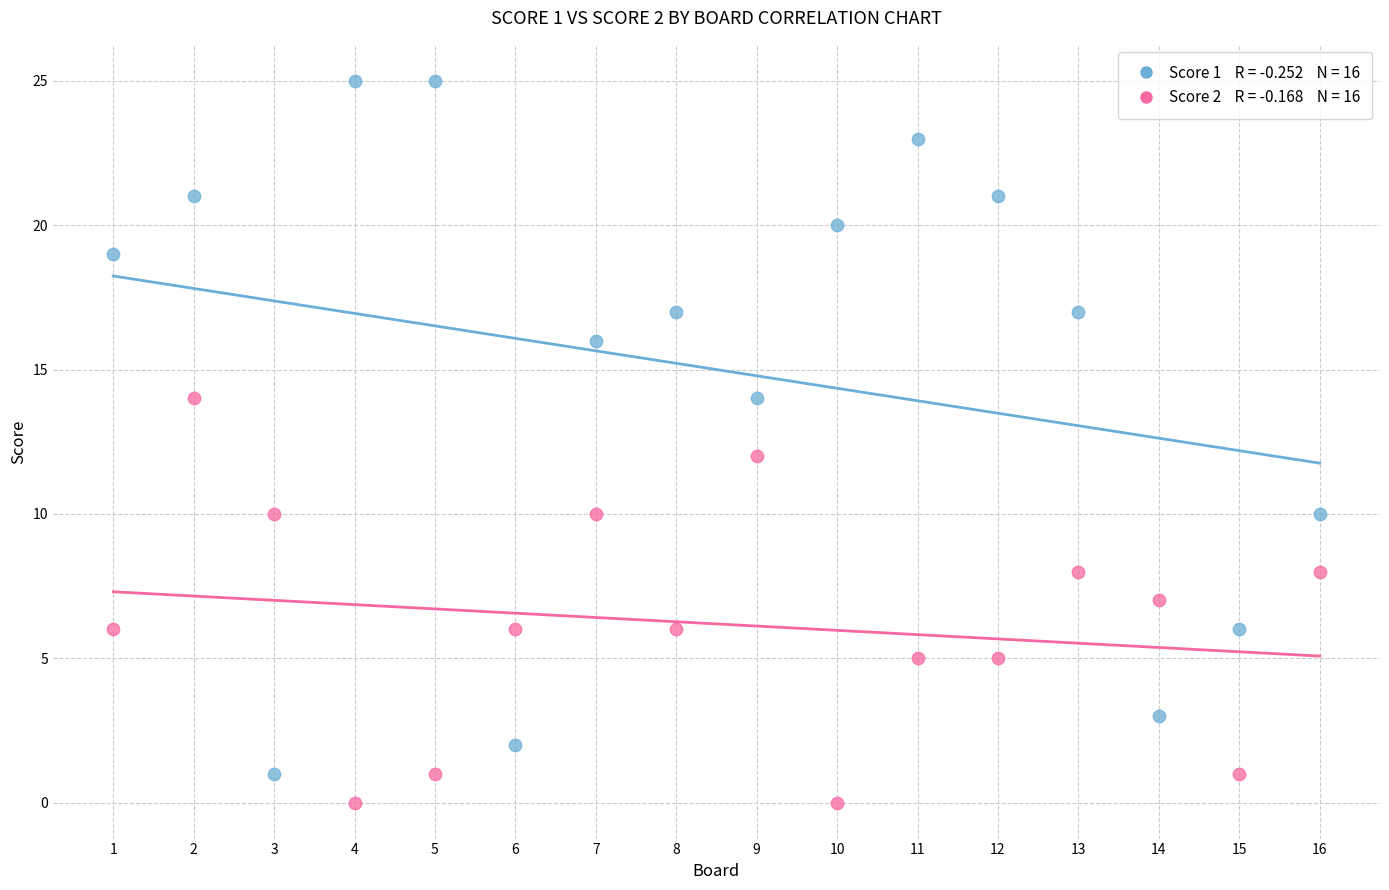

Across all data points, what is the range of Y values (max minus min)?

25